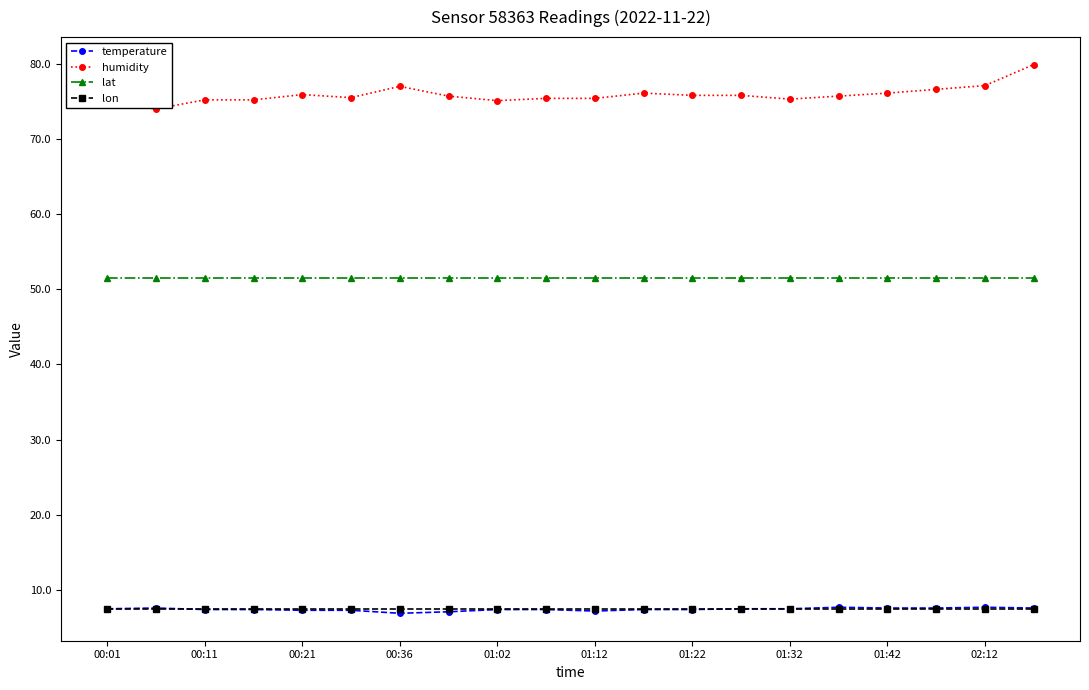

Which series has the widest spread of values?

humidity